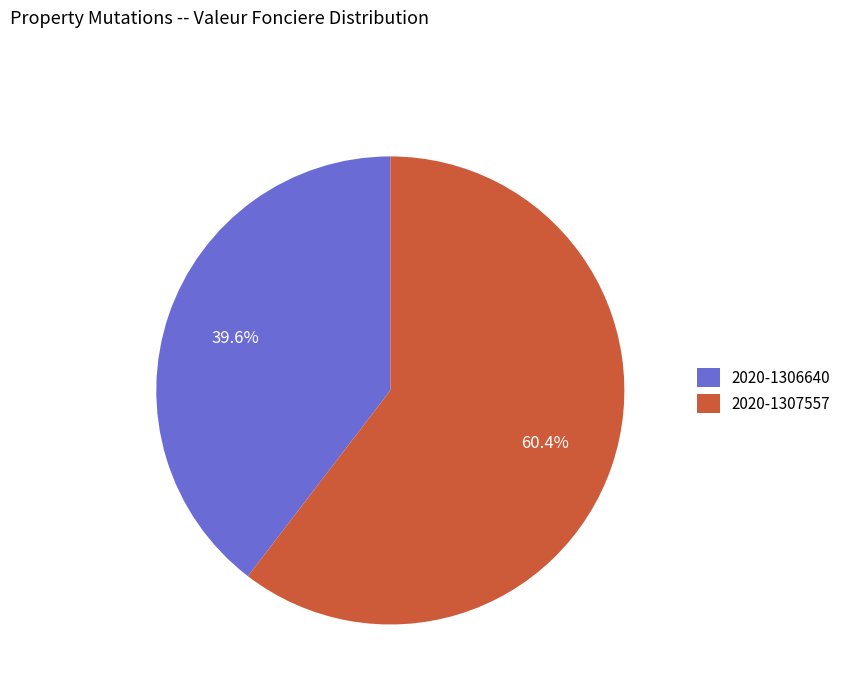

To the nearest percent, what is the difference between the largest and smallest slice percentages?

21%